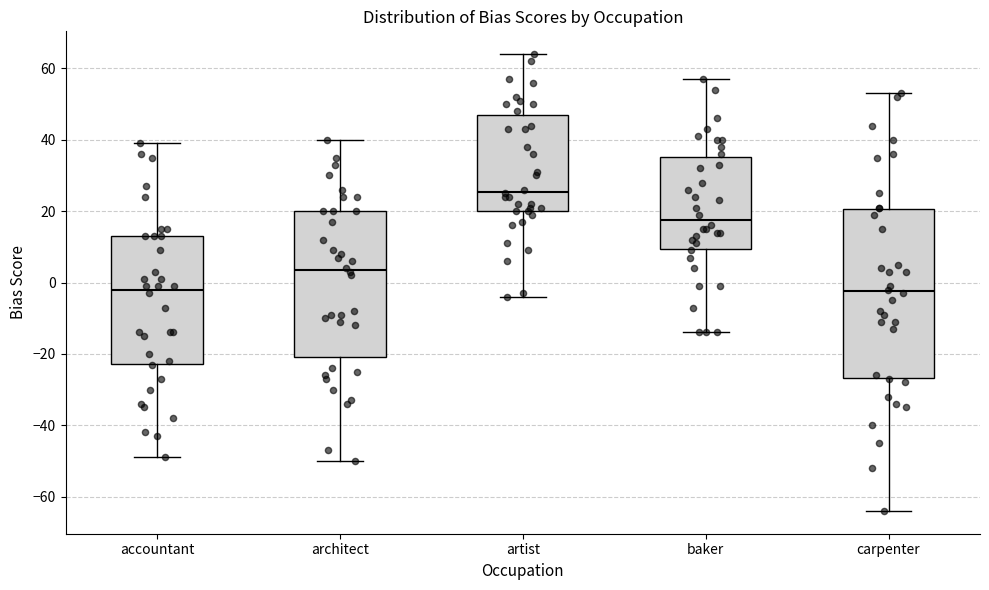

Which box is the tallest, from its lower edge to its upper edge?

carpenter